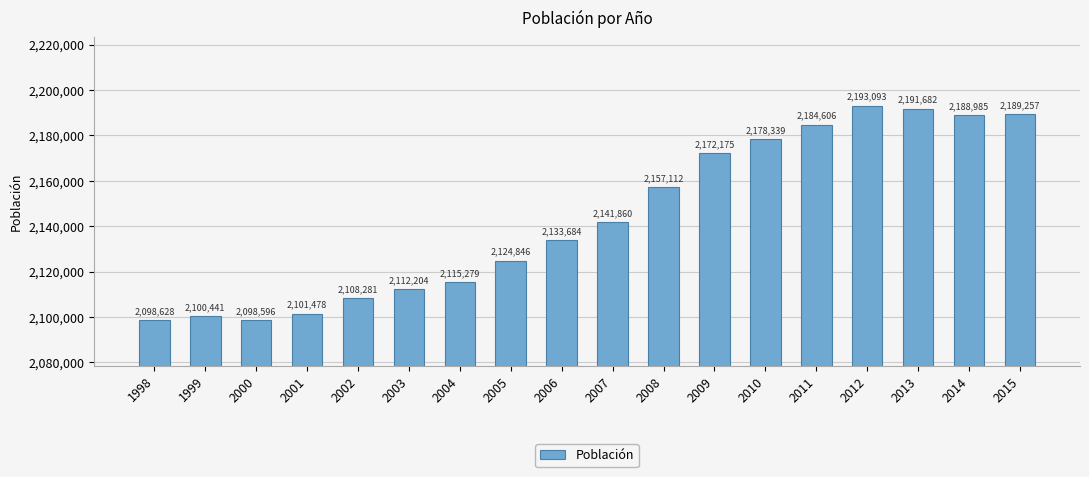

What is the difference between the maximum and minimum values?

94497